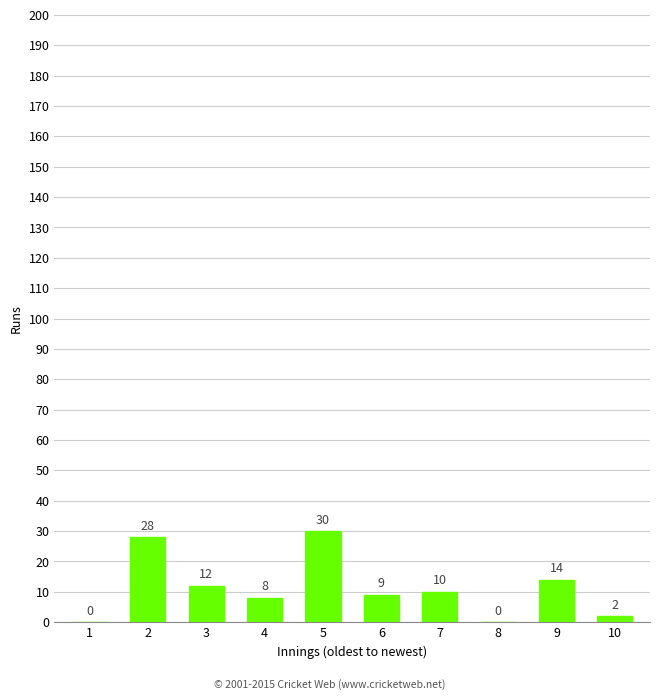

True or false: the data shows 8 at 4.

True